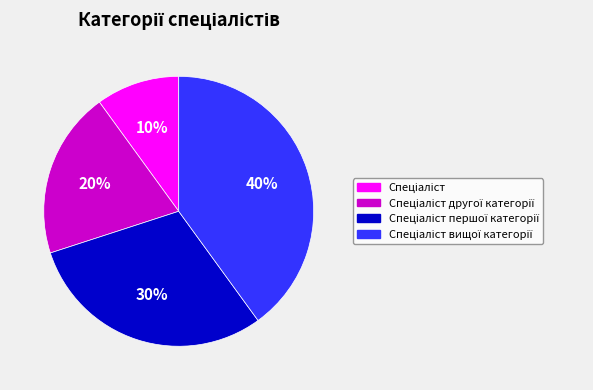

Is there any slice that represents more than half of the pie?

No